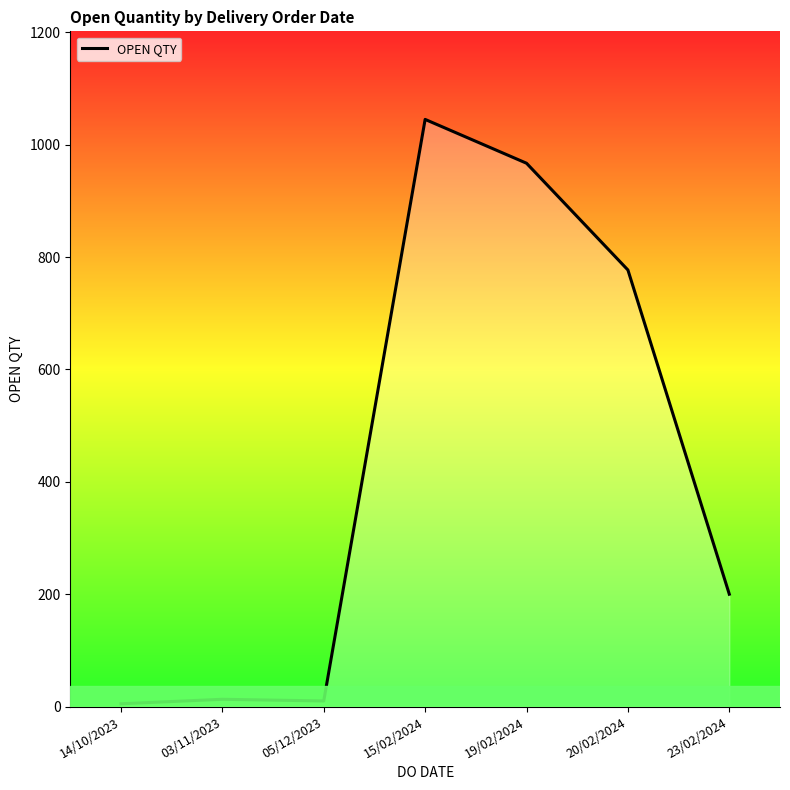

Where is the data nearest to the value 525?

20/02/2024